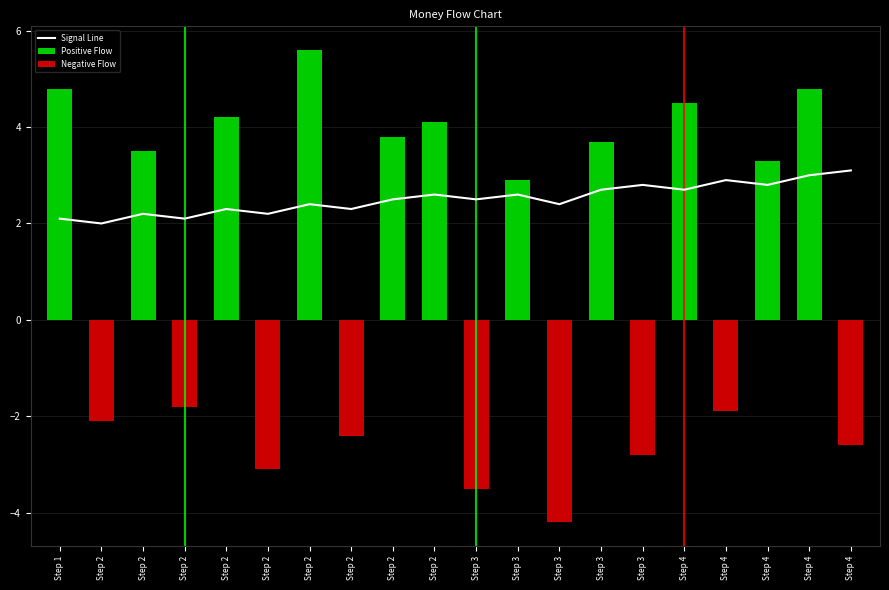

Is the value of Signal Line at Step 3 greater than the value of Positive Flow at Step 3?

Yes